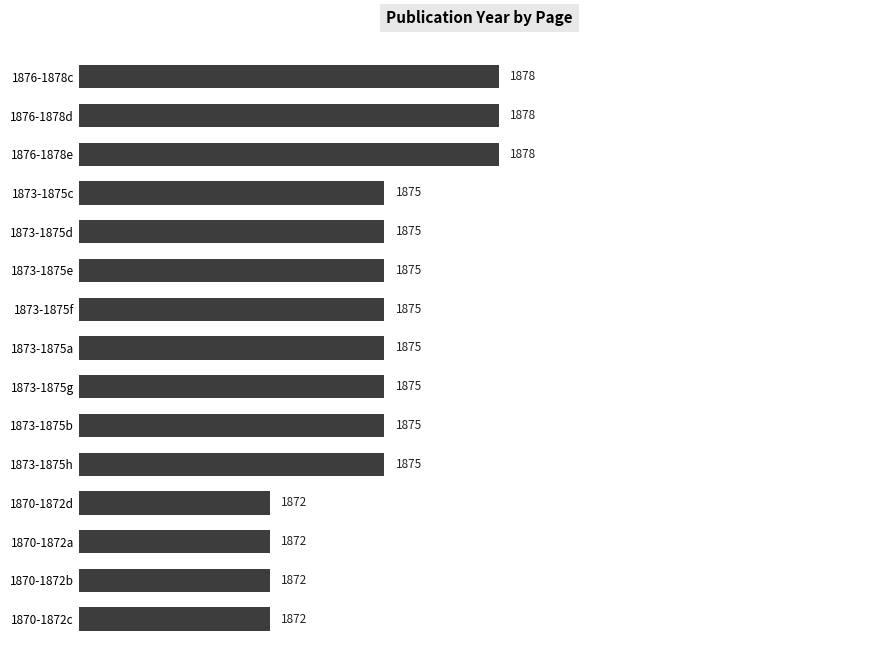

What is the approximate value at 1876-1878d?

1878